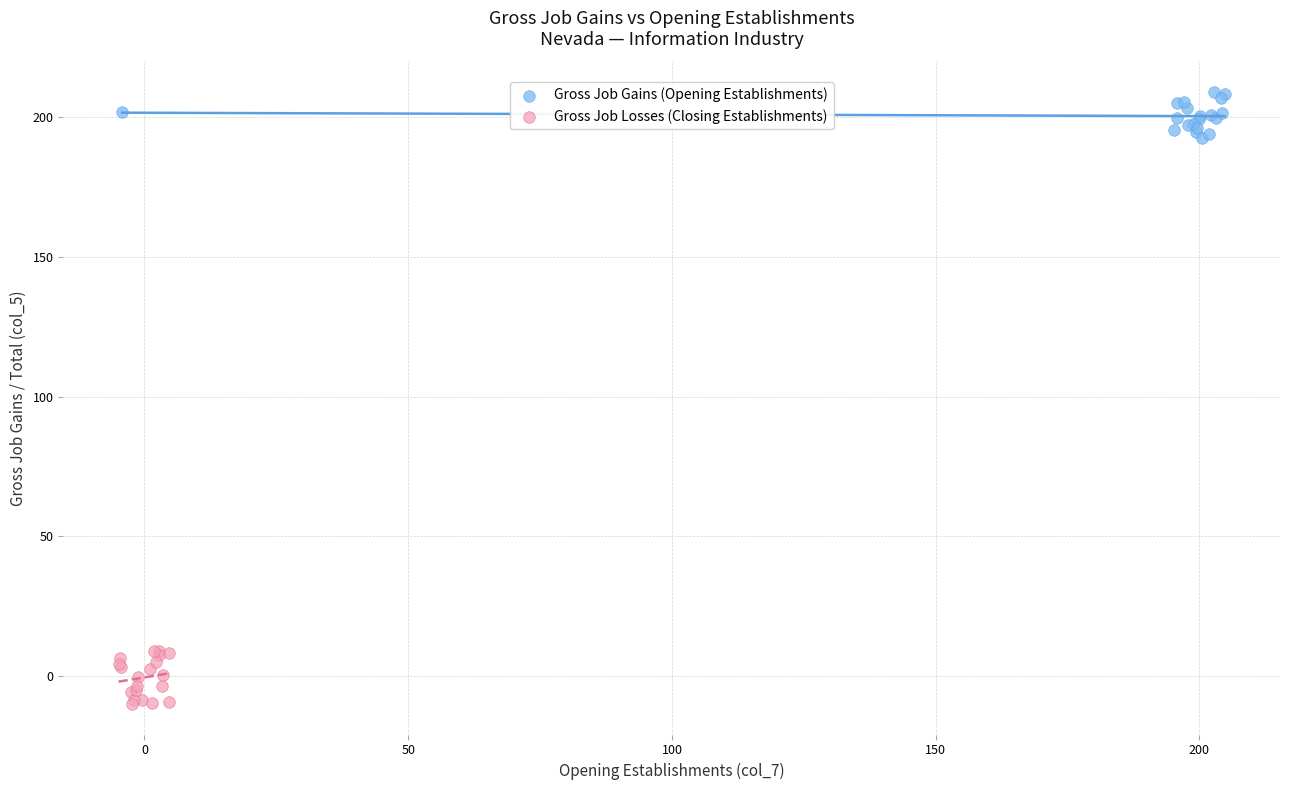

Which series contains the highest Y value?

Gross Job Gains (Opening Establishments)